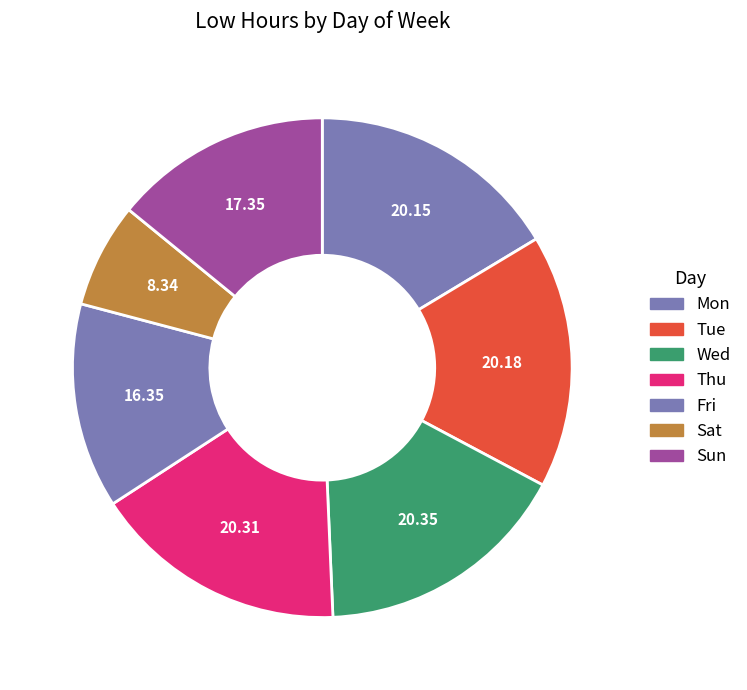

Is it true that Fri is 1% of the pie?

False